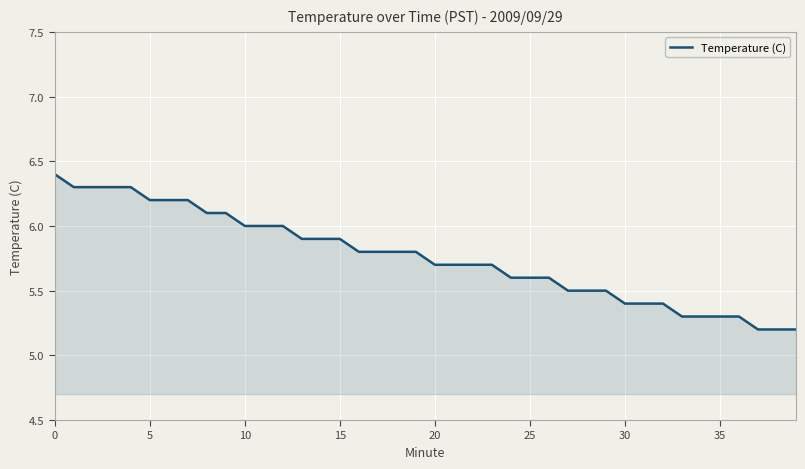

What is the smallest value displayed?

5.2